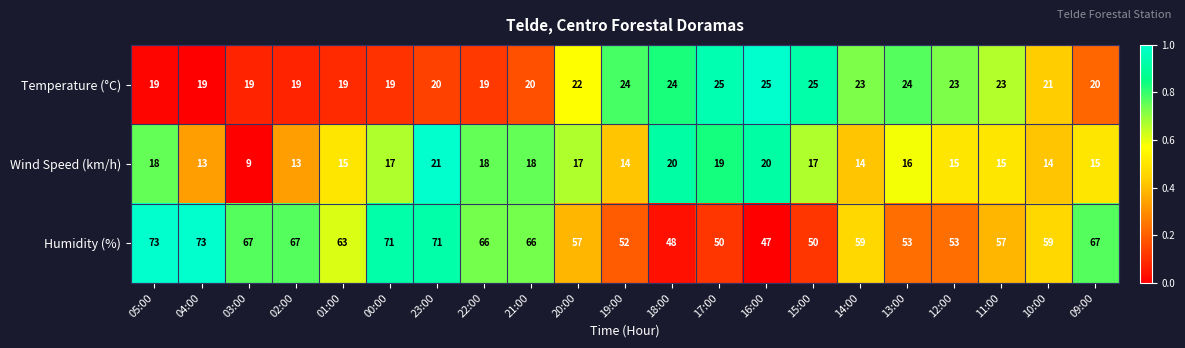

Which series has the largest total across all categories?

Humidity (%)